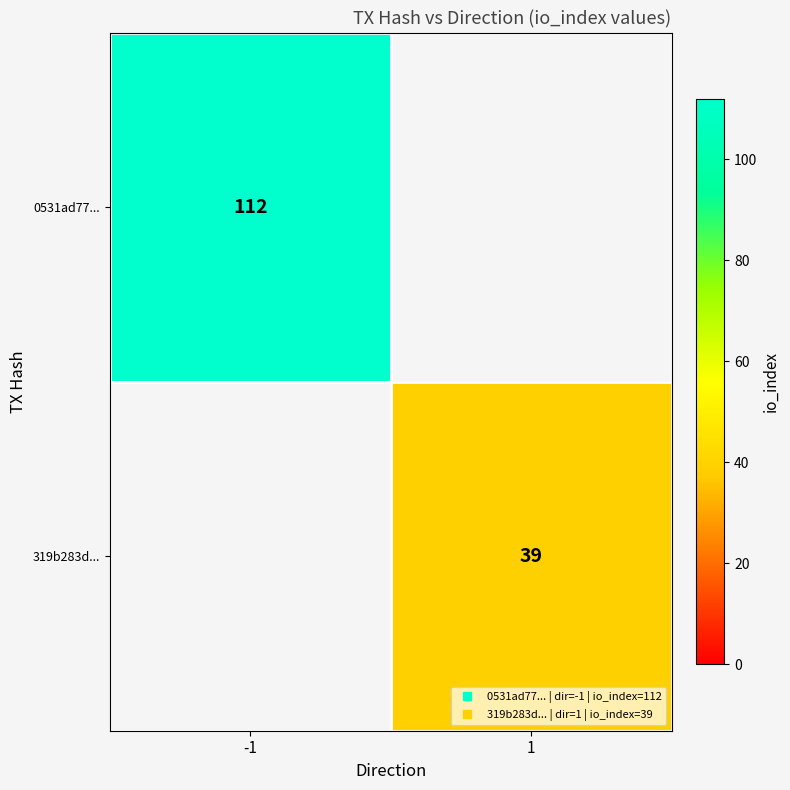

What is the smallest value displayed?

39.0